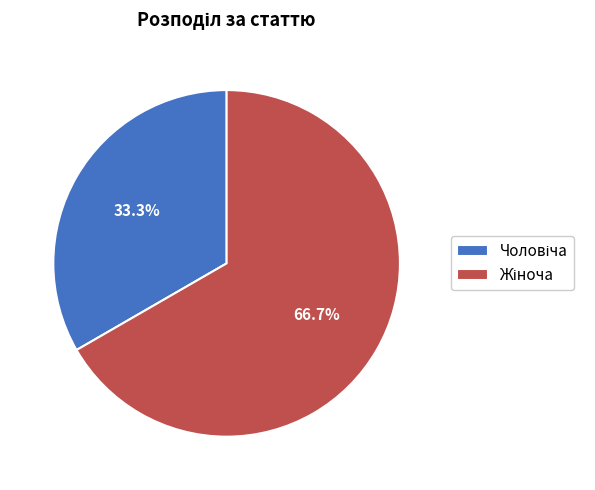

Count the number of slices in the pie.

2